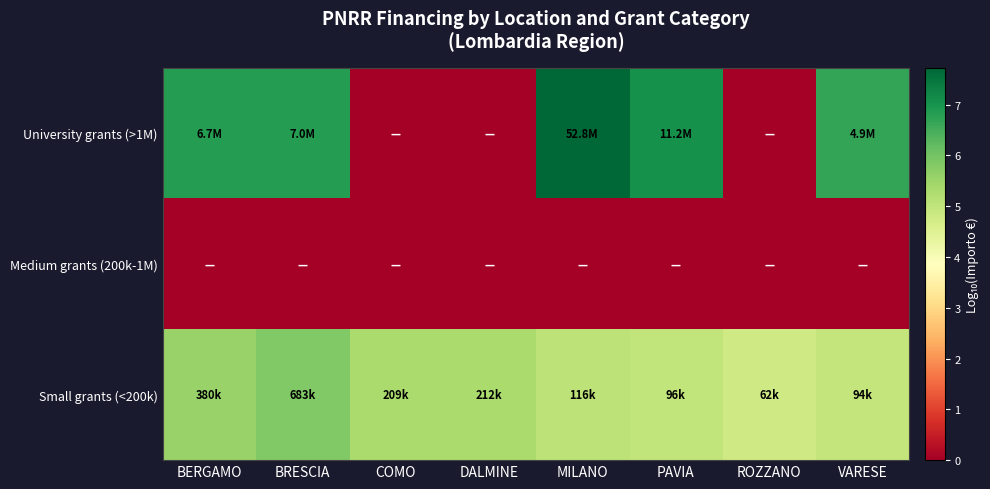

Which has a higher value, ROZZANO or PAVIA?

PAVIA